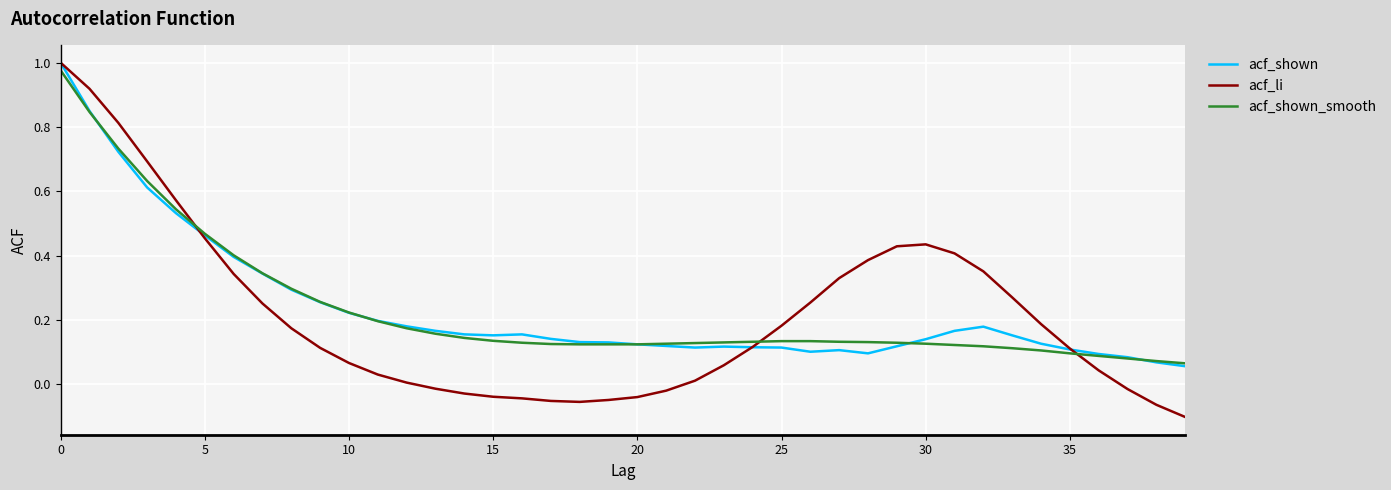

Count the number of categories in the chart.

40